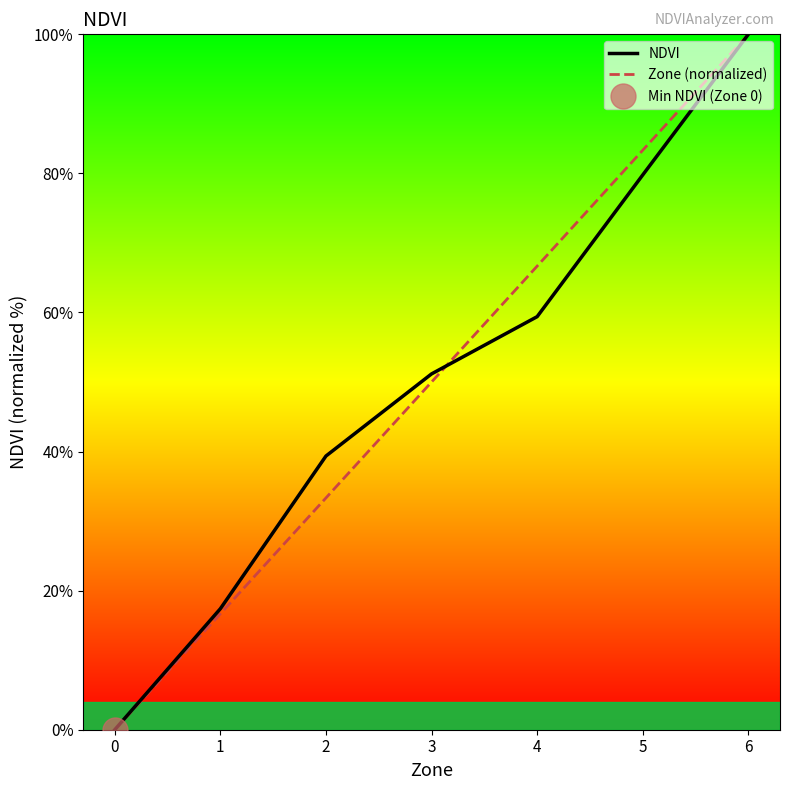

Reading right to left, extract all data points from this chart.

NDVI: 6=100.0	5=79.8	4=59.4	3=51.2	2=39.4	1=17.4	0=0.0
Zone (normalized): 6=100.0	5=83.3	4=66.7	3=50.0	2=33.3	1=16.7	0=0.0